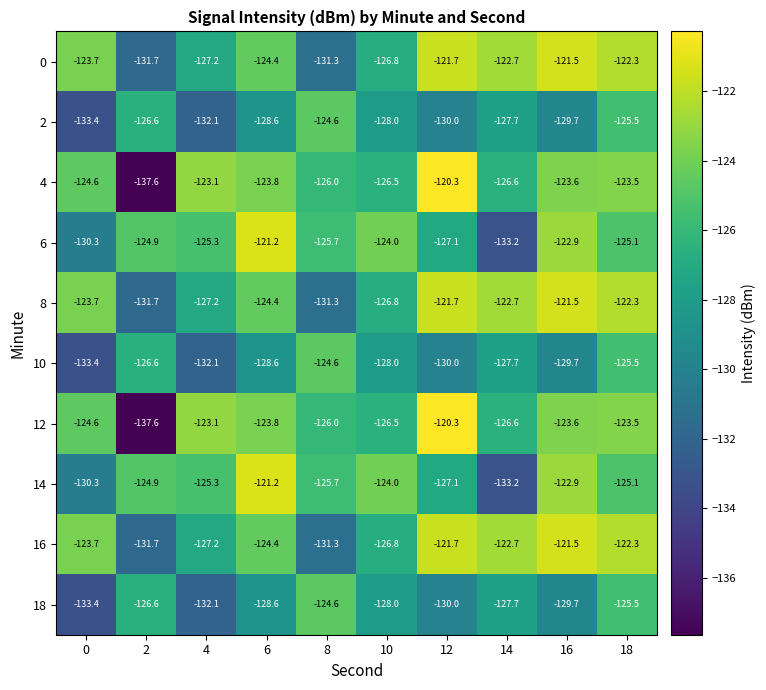

At which category is the sum across all series the highest?

18